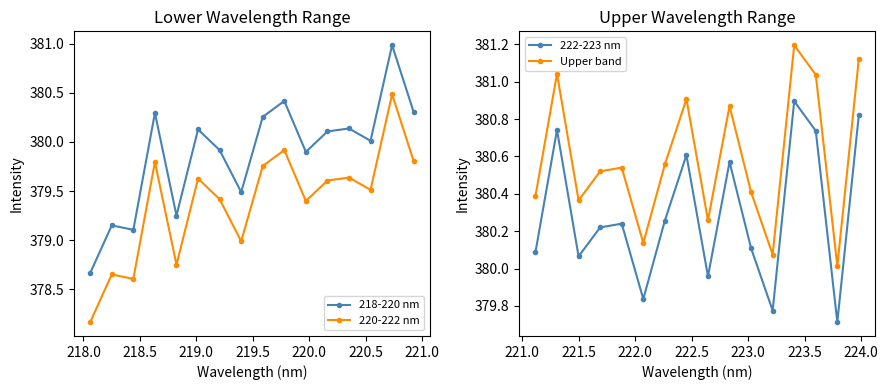

True or false: 222-223 nm and Upper band intersect in this chart.

False